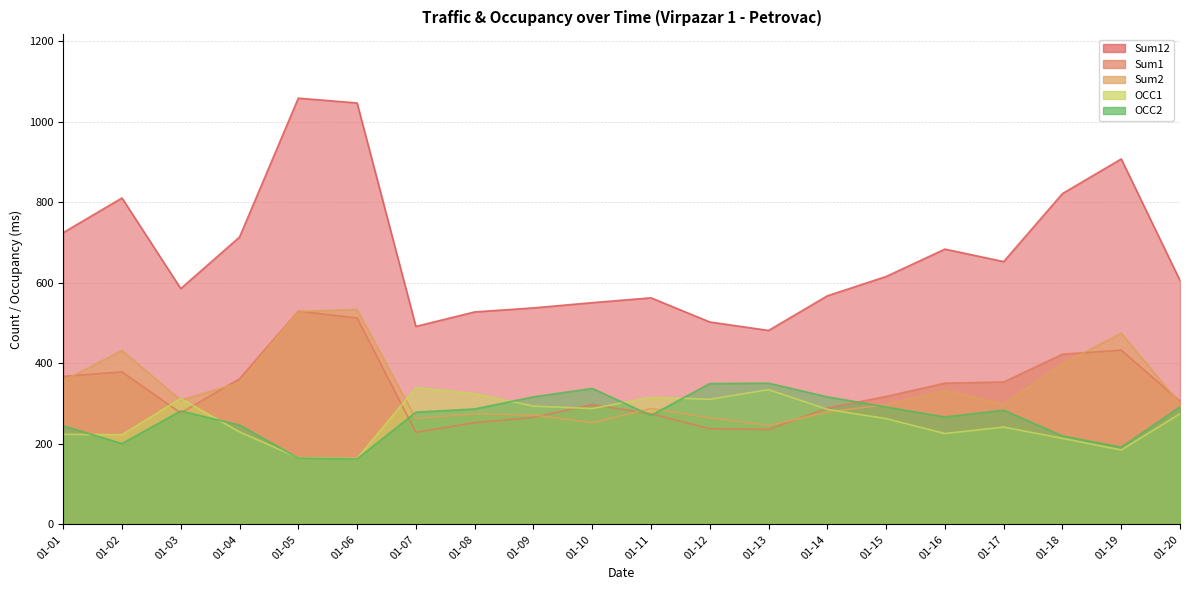

At 01-04, list the series in order from largest to smallest.

Sum12, Sum1, Sum2, OCC2, OCC1